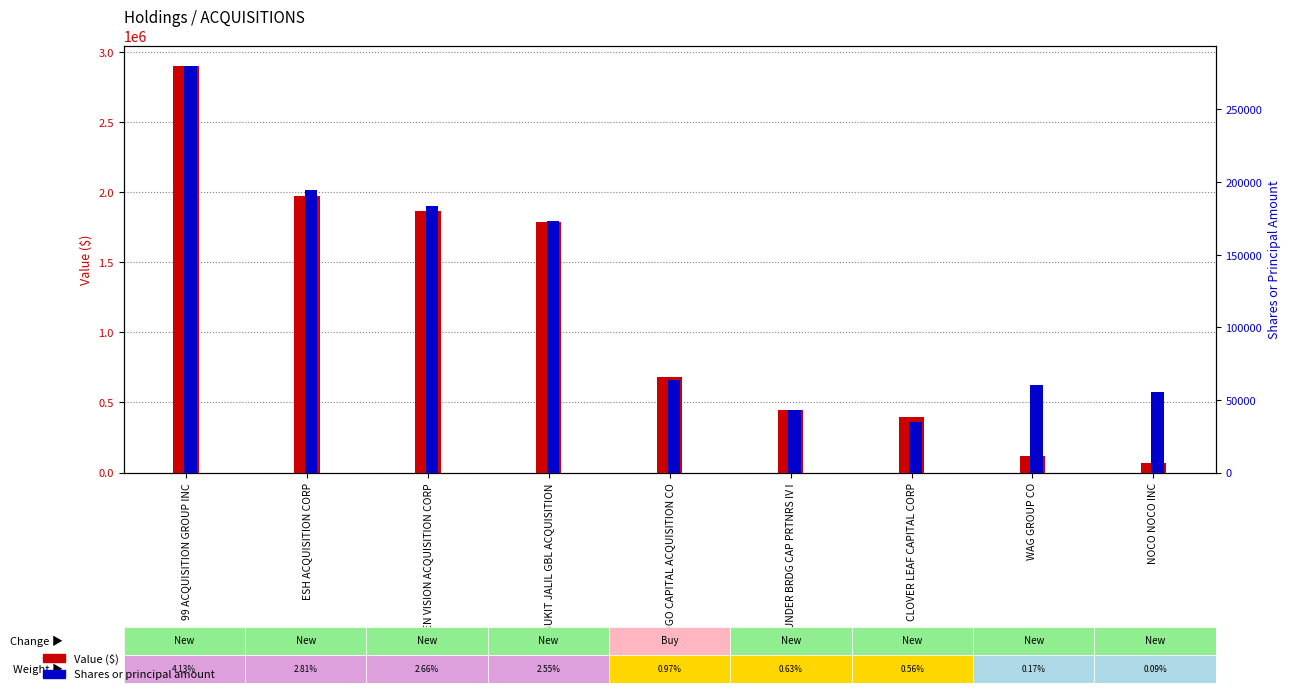

Count the number of categories in the chart.

9